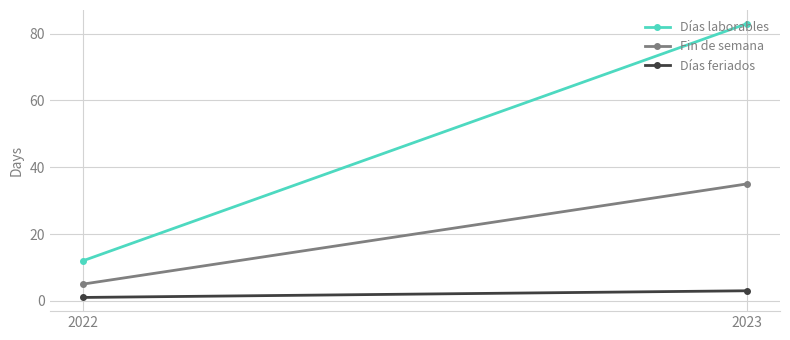

Is the value of Días laborables at 2023 greater than the value of Fin de semana at 2023?

Yes